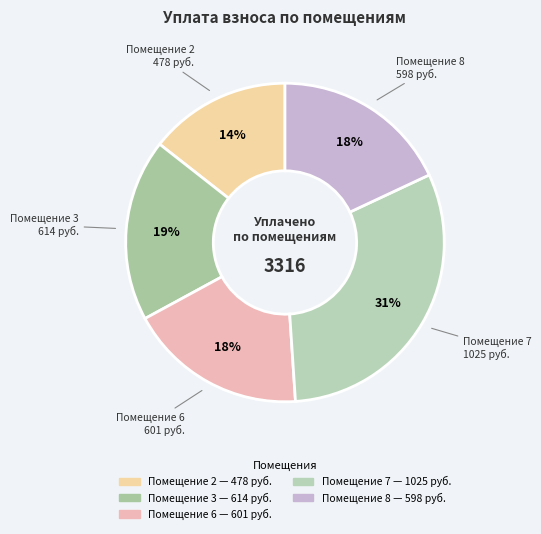

What is the largest slice in the pie chart?

7